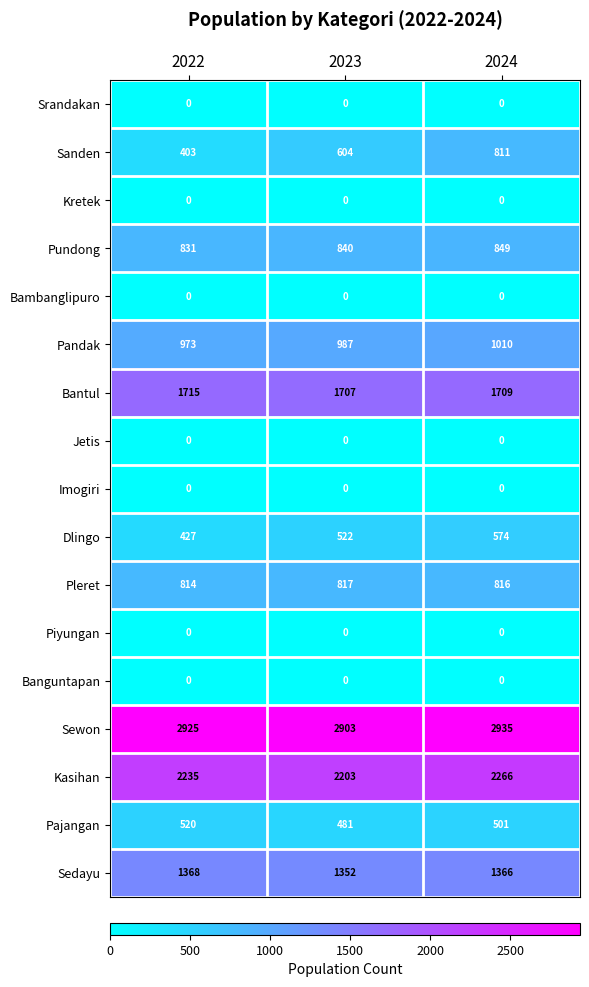

Between 2022 and 2023, which series saw the biggest shift?

Sanden